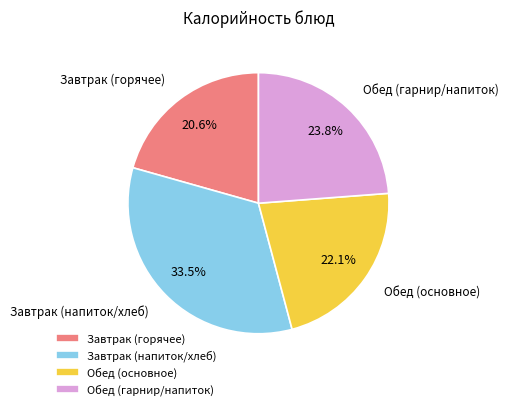

To the nearest percent, what is the difference between the largest and smallest slice percentages?

13%